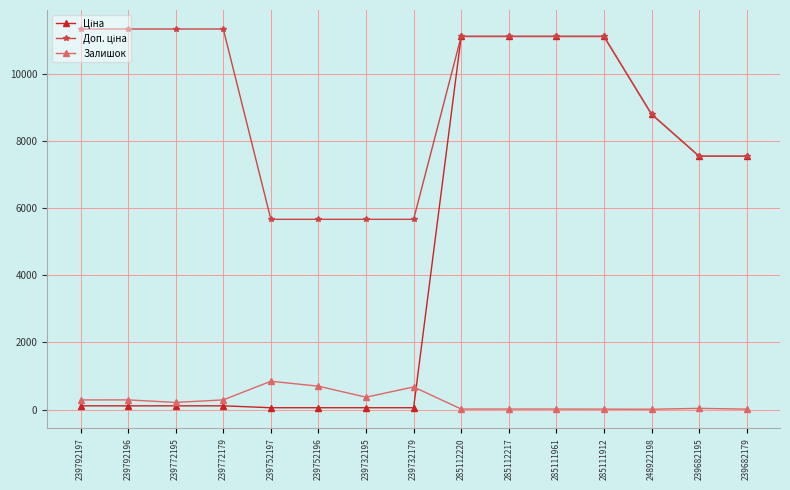

What is the minimum value shown in the chart?

11.0